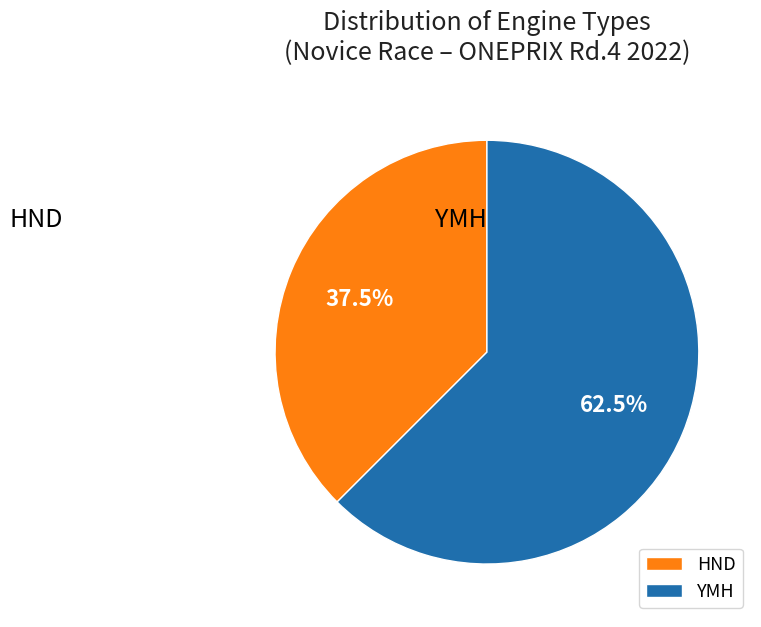

What is the smallest slice in the pie chart?

HND